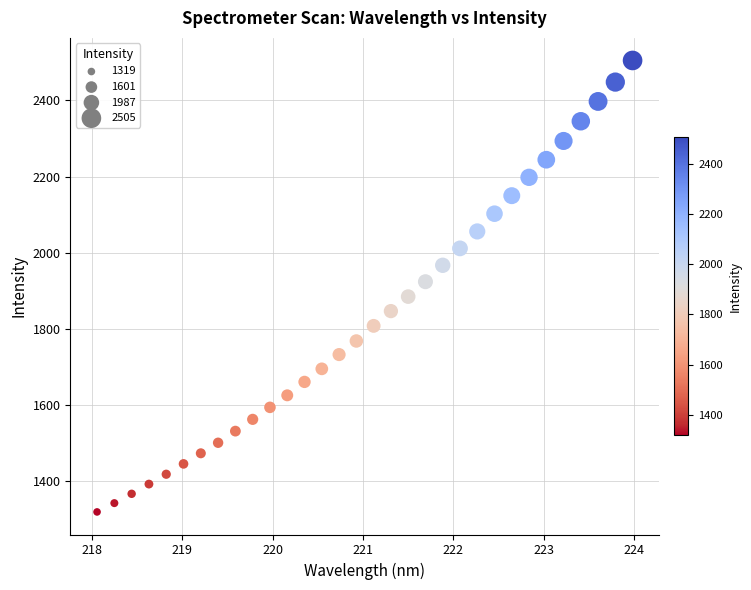

What is the range of X values (max minus min)?

5.9